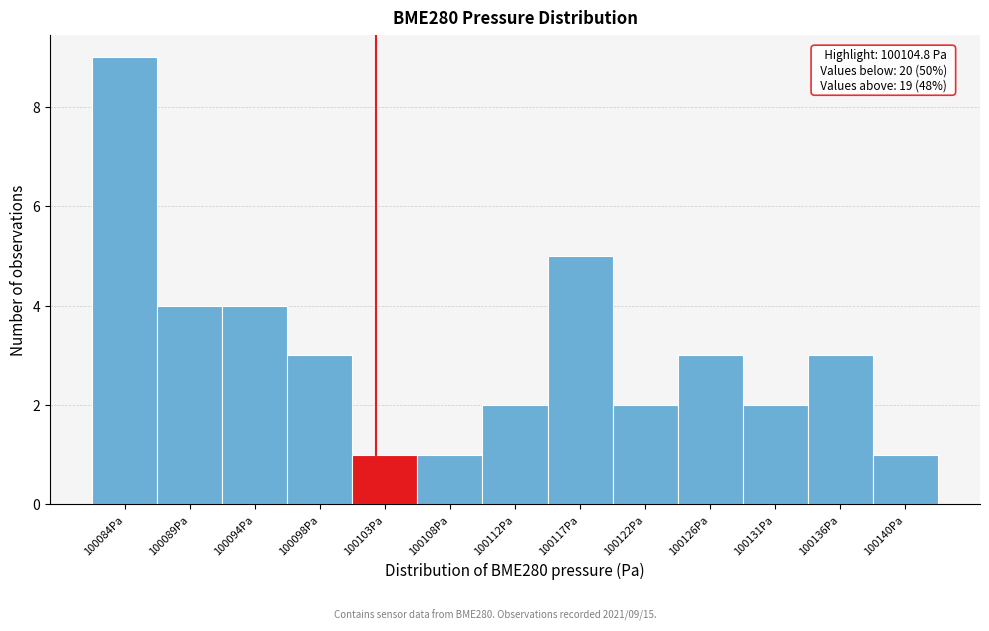

Reading right to left, transcribe all the data shown in this chart.

100140Pa=1	100136Pa=3	100131Pa=2	100126Pa=3	100122Pa=2	100117Pa=5	100112Pa=2	100108Pa=1	100103Pa=1	100098Pa=3	100094Pa=4	100089Pa=4	100084Pa=9